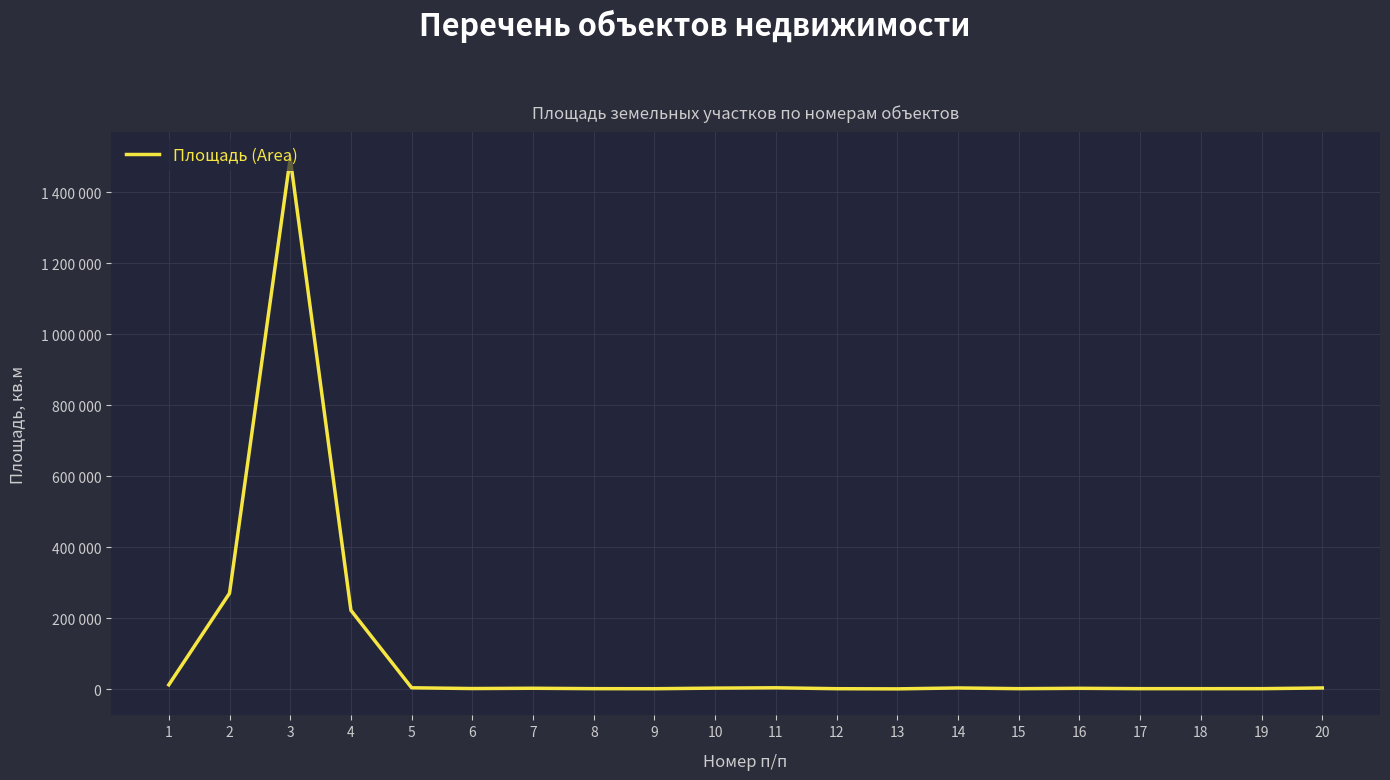

What is the approximate value at 12?

900